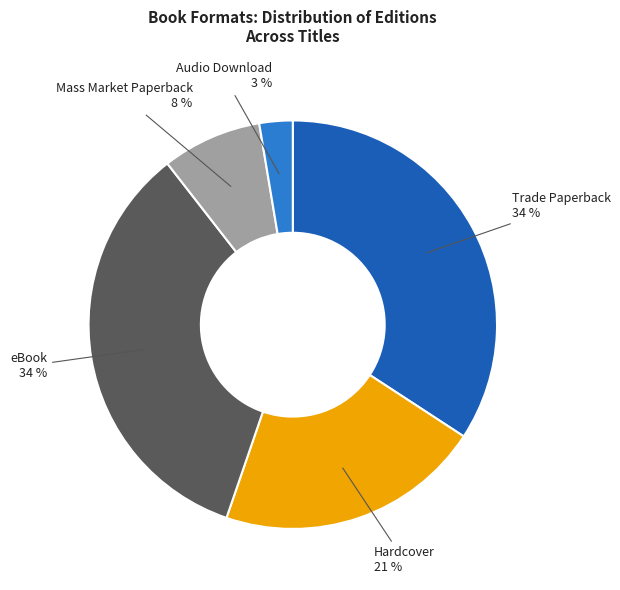

How many segments does this pie chart have?

5